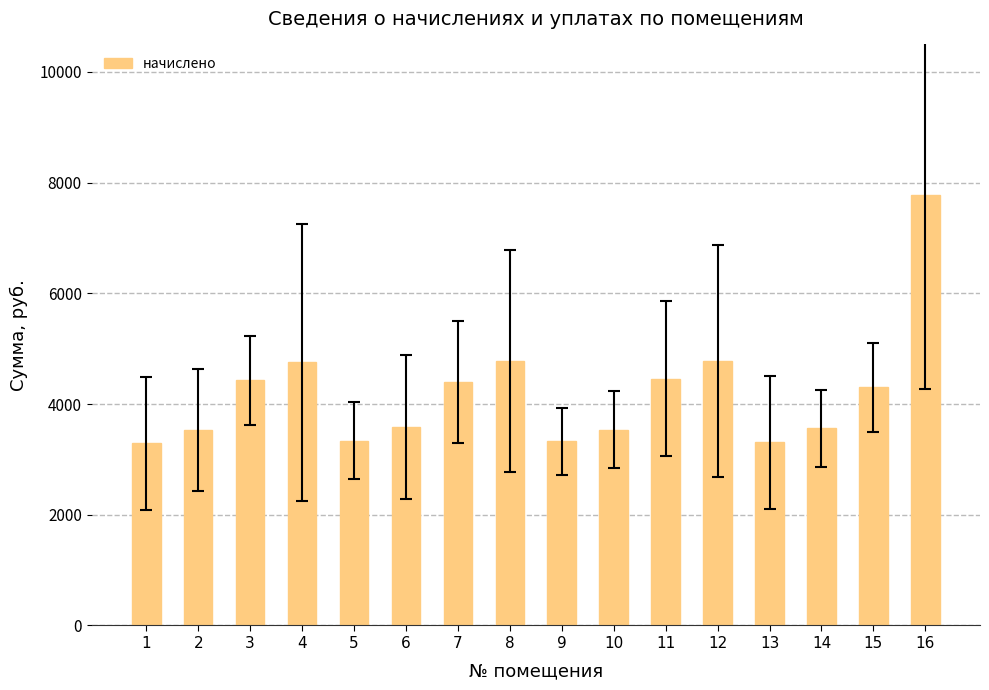

How many data points are less than 4302?

8